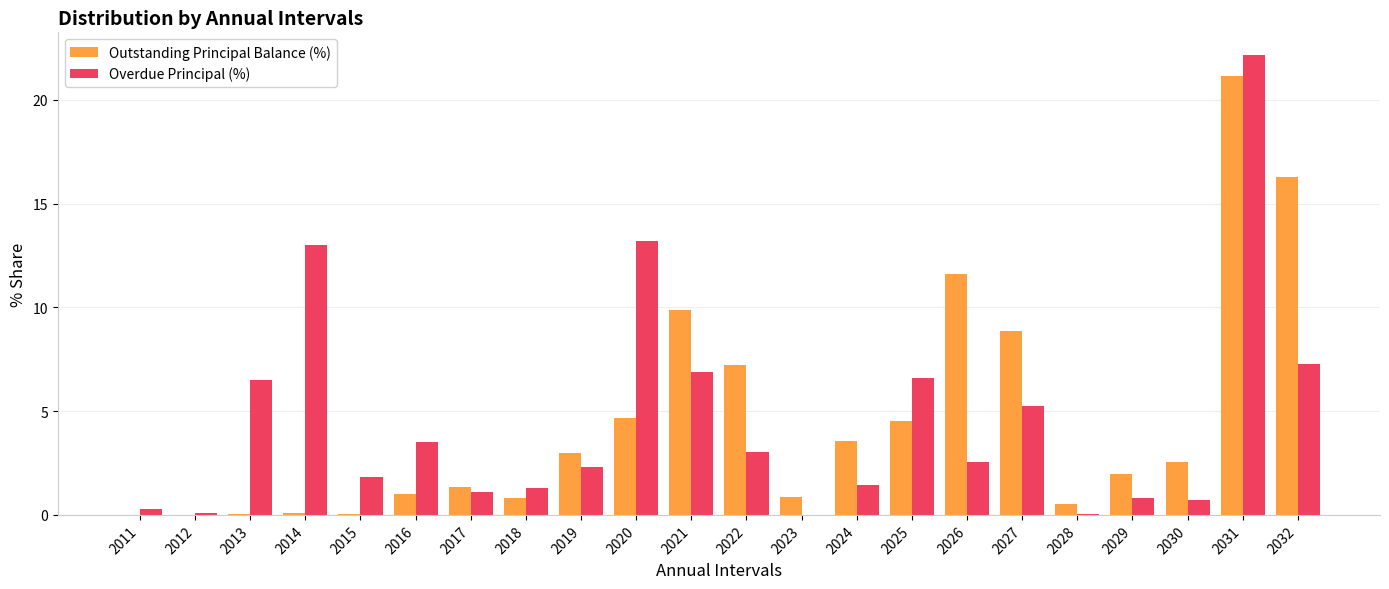

What is the sum of the Outstanding Principal Balance (%) values at 2016 and 2023?

1.9